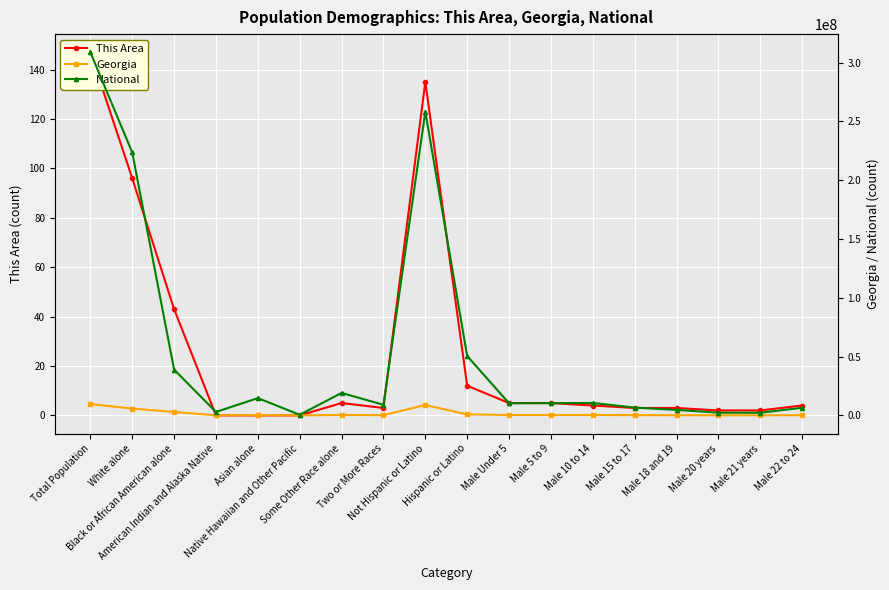

How many categories are shown in the chart?

18